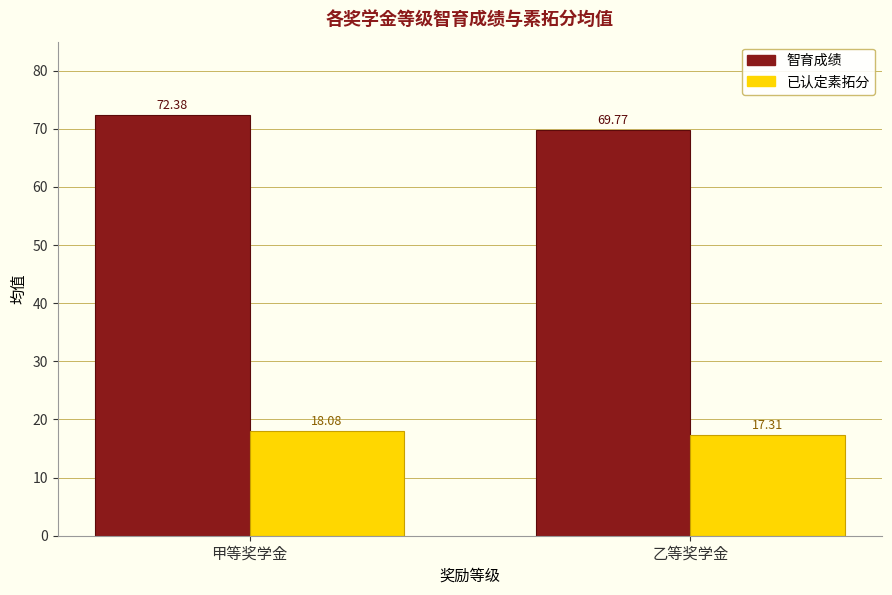

What is the average value of the 已认定素拓分 series?

17.7